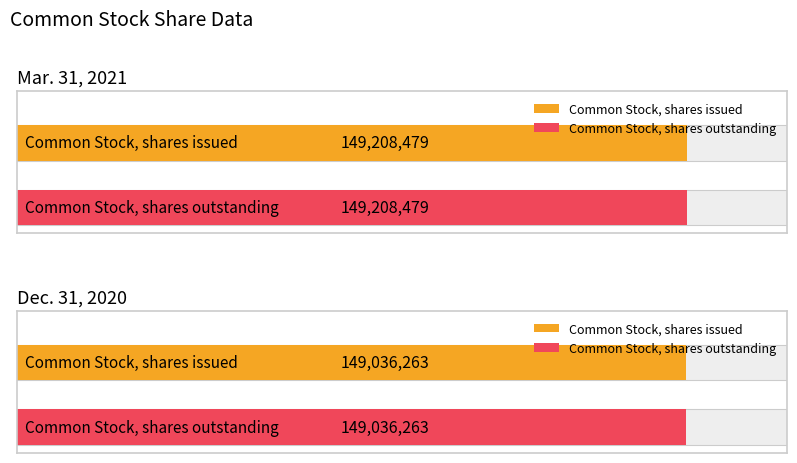

Are the bars horizontal?

Yes